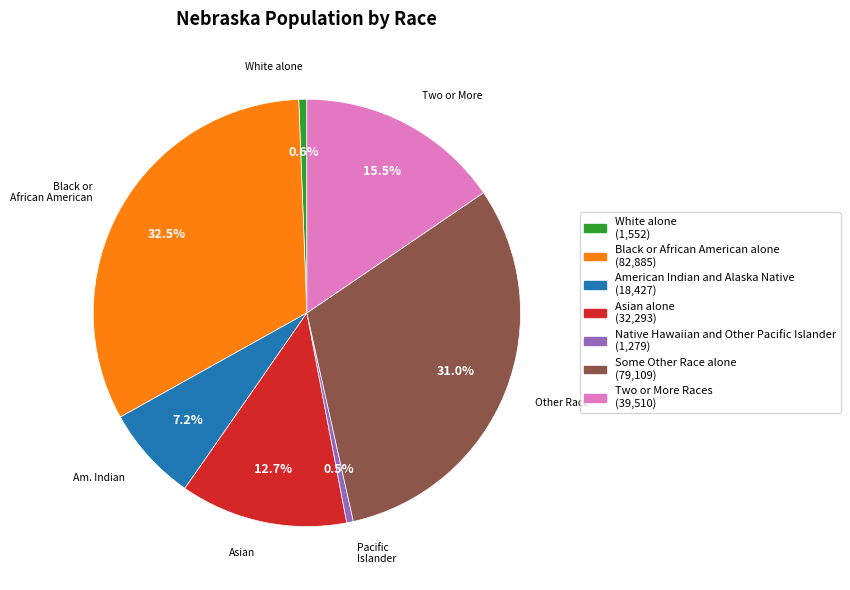

Which slice is the largest?

Black or African American alone